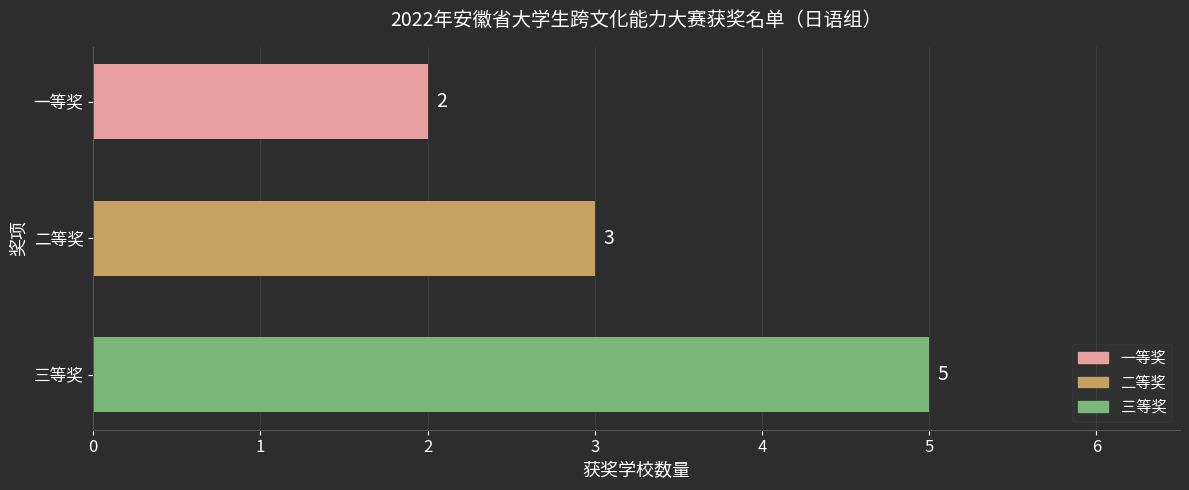

Which has a higher value, 三等奖 or 二等奖?

三等奖